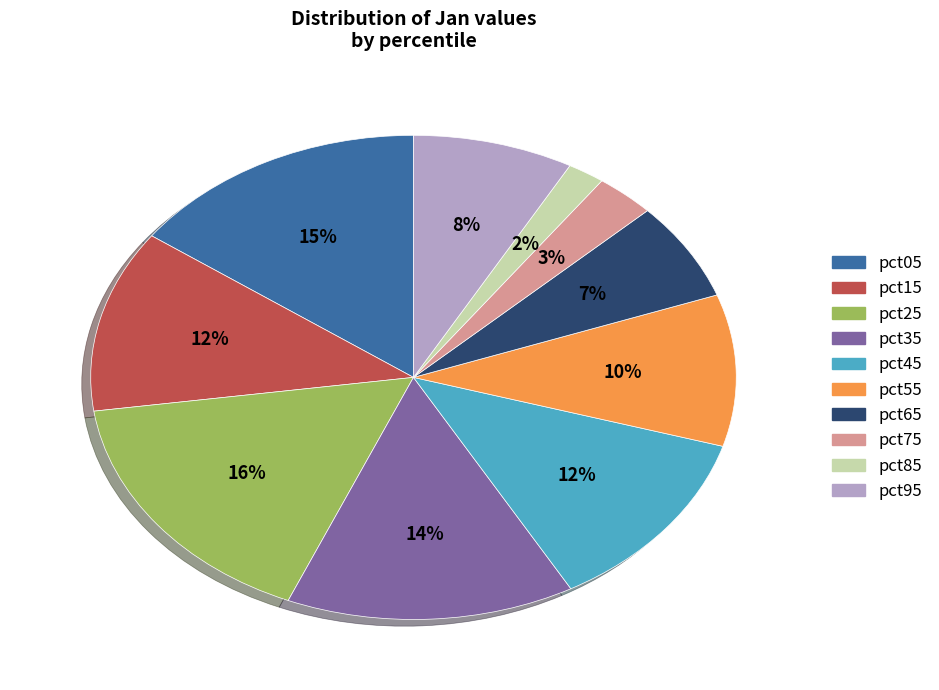

What is the smallest slice in the pie chart?

pct85